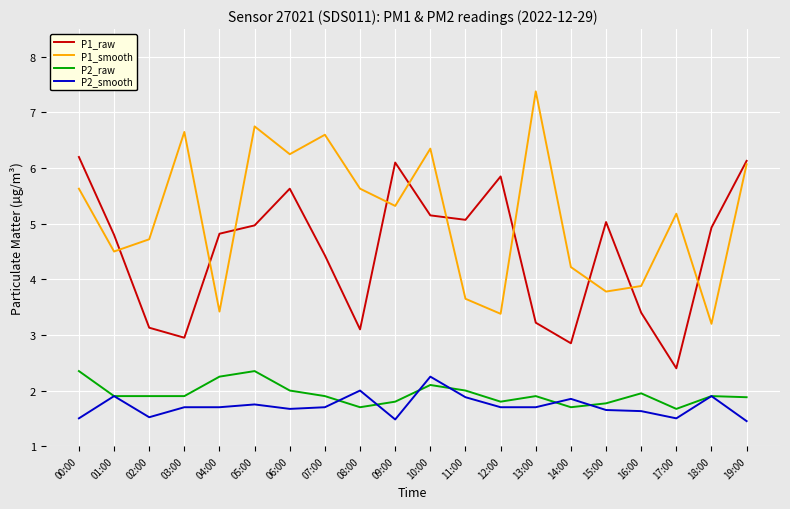

What is the sum of all P2_smooth values?

34.4